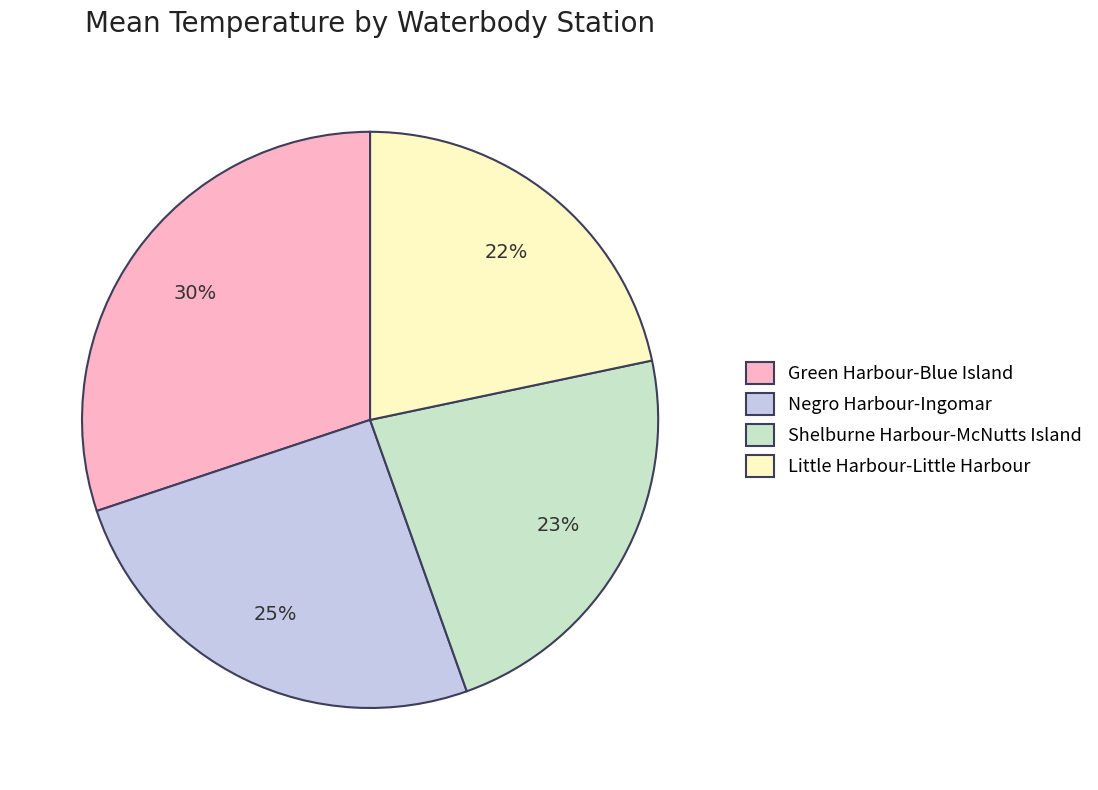

What percentage is the Little Harbour-Little Harbour slice, to the nearest percent?

22%